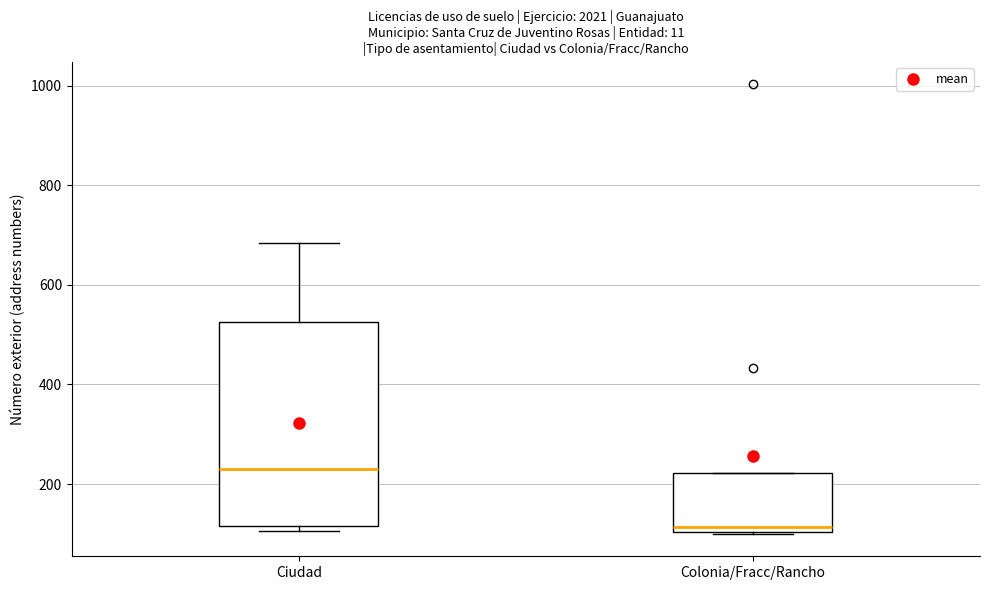

Reading left to right, read every box against the y-axis: the position of its median line, the range the box covers, and the ends of its whiskers. The values are not printed on the chart, so give them approximately, as read against the axis.

Ciudad: median 240, box 120 to 520, whiskers 100 to 680
Colonia/Fracc/Rancho: median 120, box 100 to 220, whiskers 100 to 220